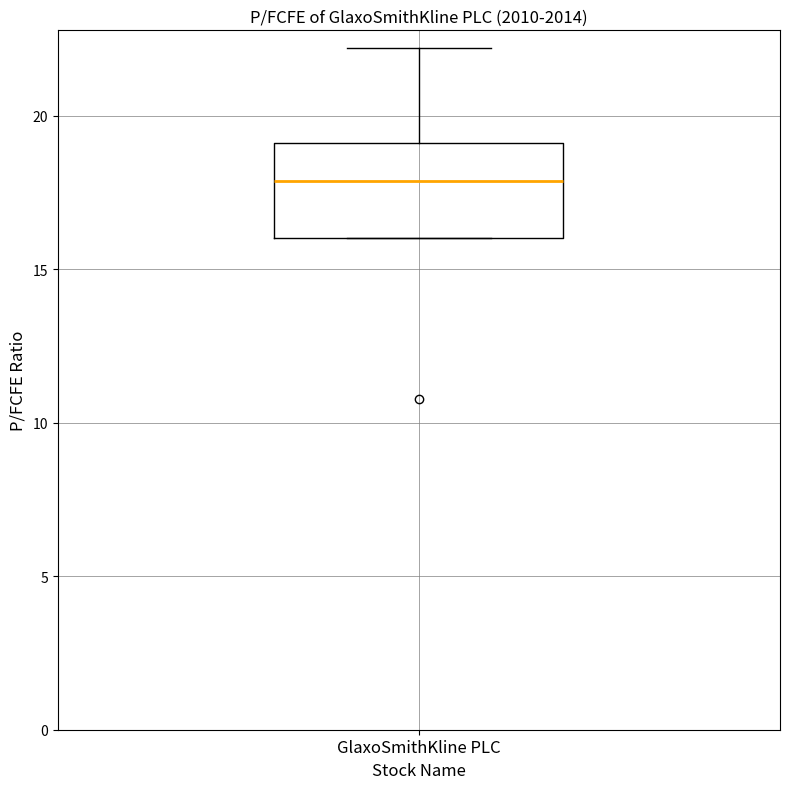

Read this box plot against the y-axis: the position of the median line, the range covered by the box, and the ends of both whiskers. The values are not printed on the chart, so give them approximately, as read against the axis.

median 18, box 16 to 19, whiskers 16 to 22